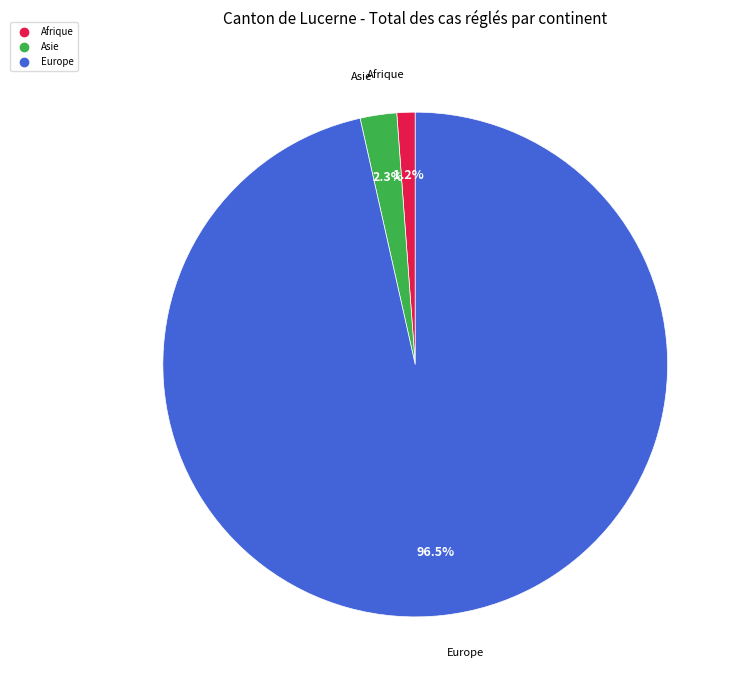

Which slice is the smallest?

Afrique